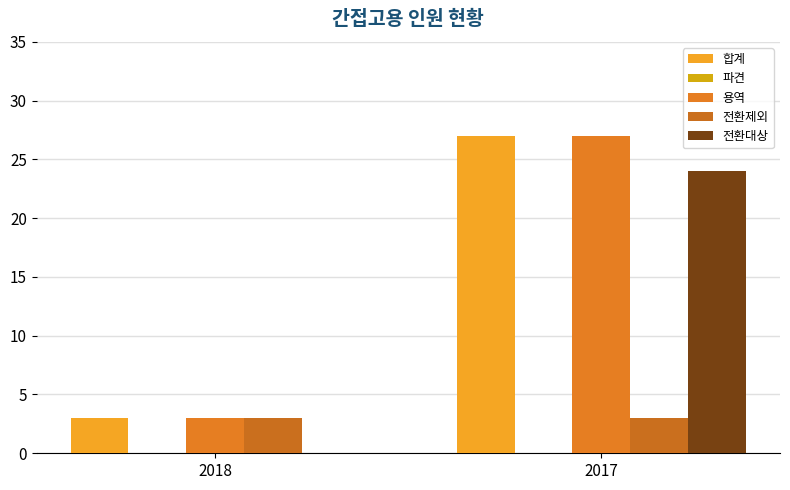

How many 합계 values are between 3 and 27?

2